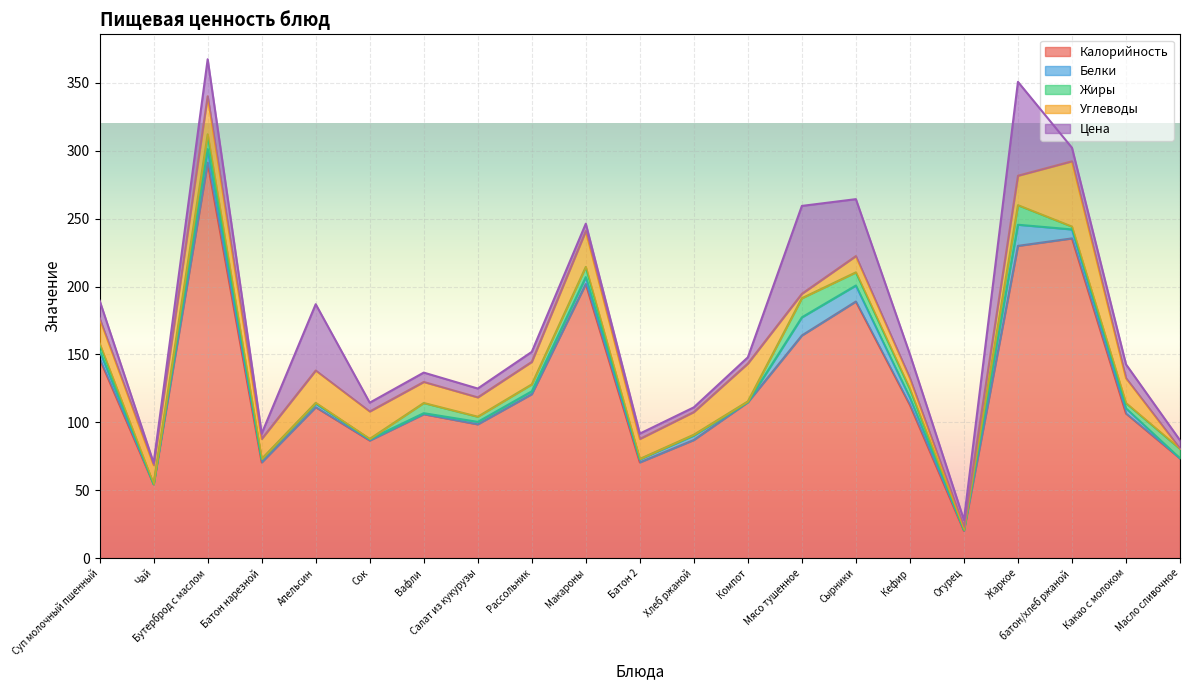

True or false: Белки and Углеводы cross at least once.

True